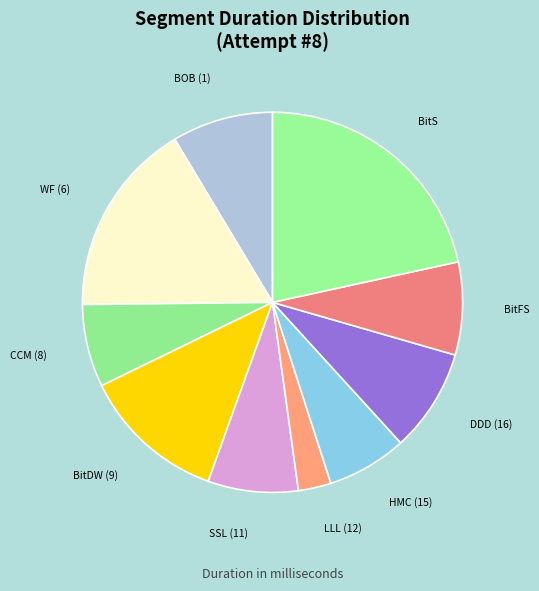

Do CCM (8) and BitFS together represent more than half of the pie?

No